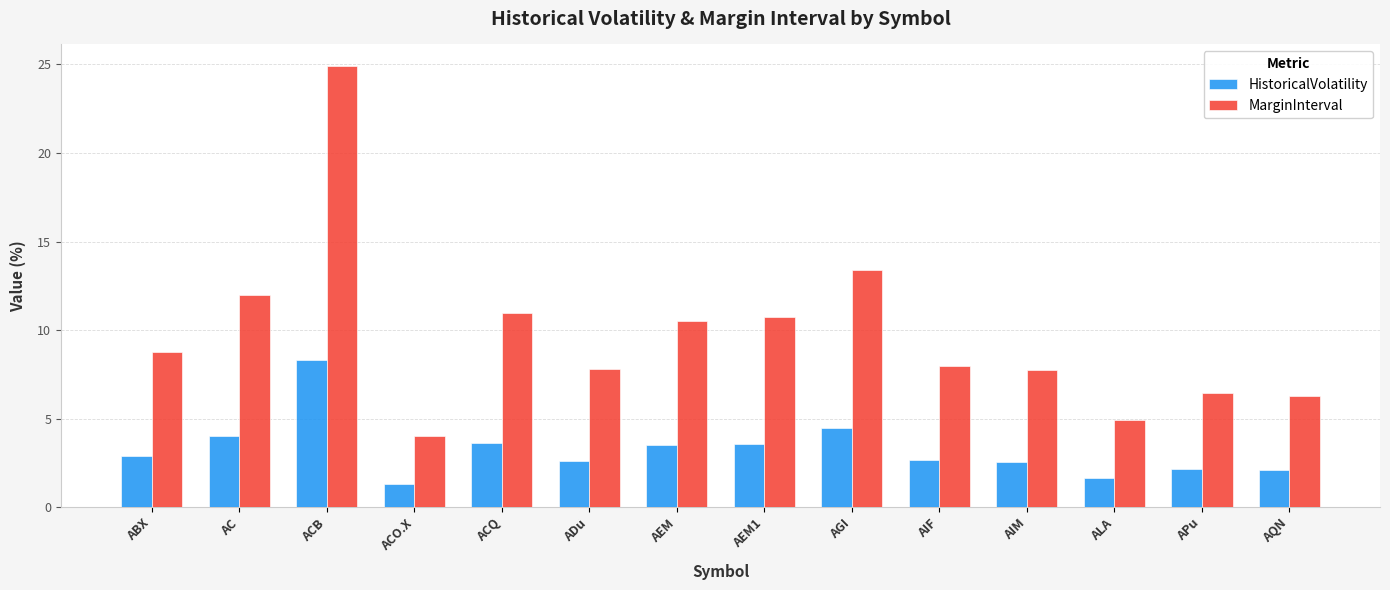

Read the MarginInterval value at AEM1.

10.7